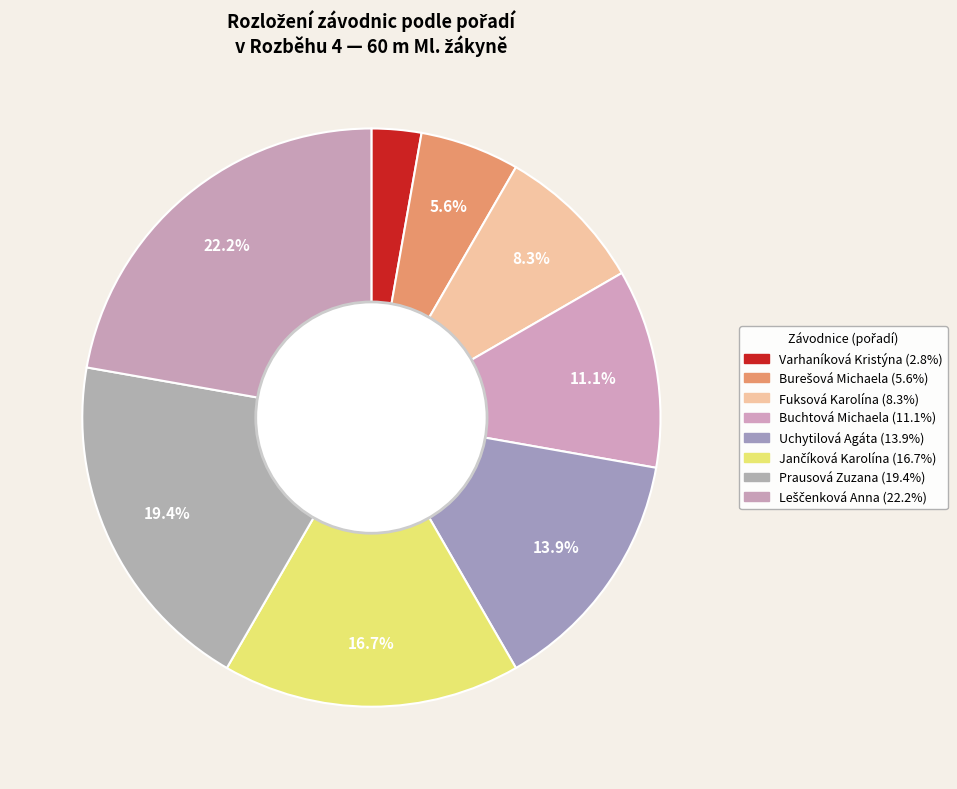

Count the number of slices in the pie.

8